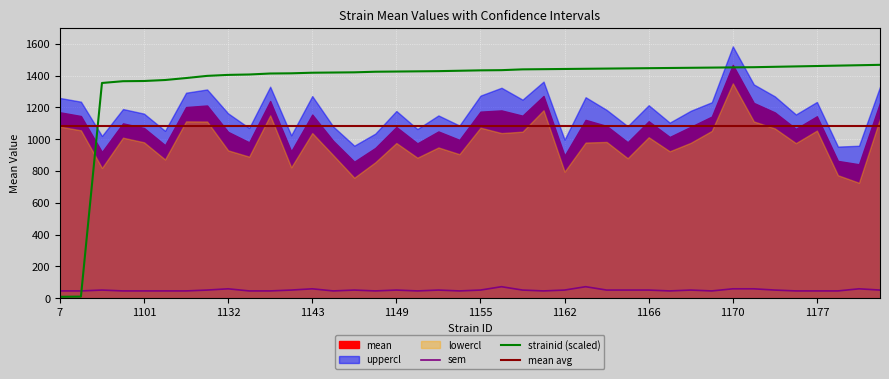

What is the value of the strainid point at the 29th from the left?

1166.0